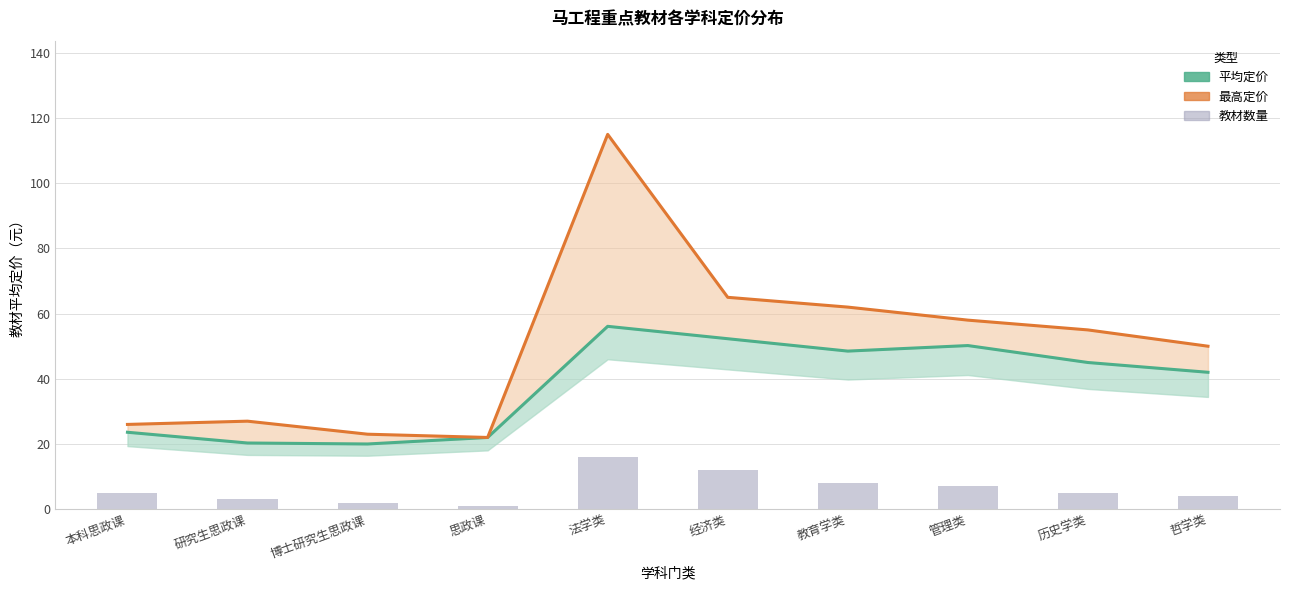

True or false: 平均定价 has a value of 45.0 at 历史学类.

True